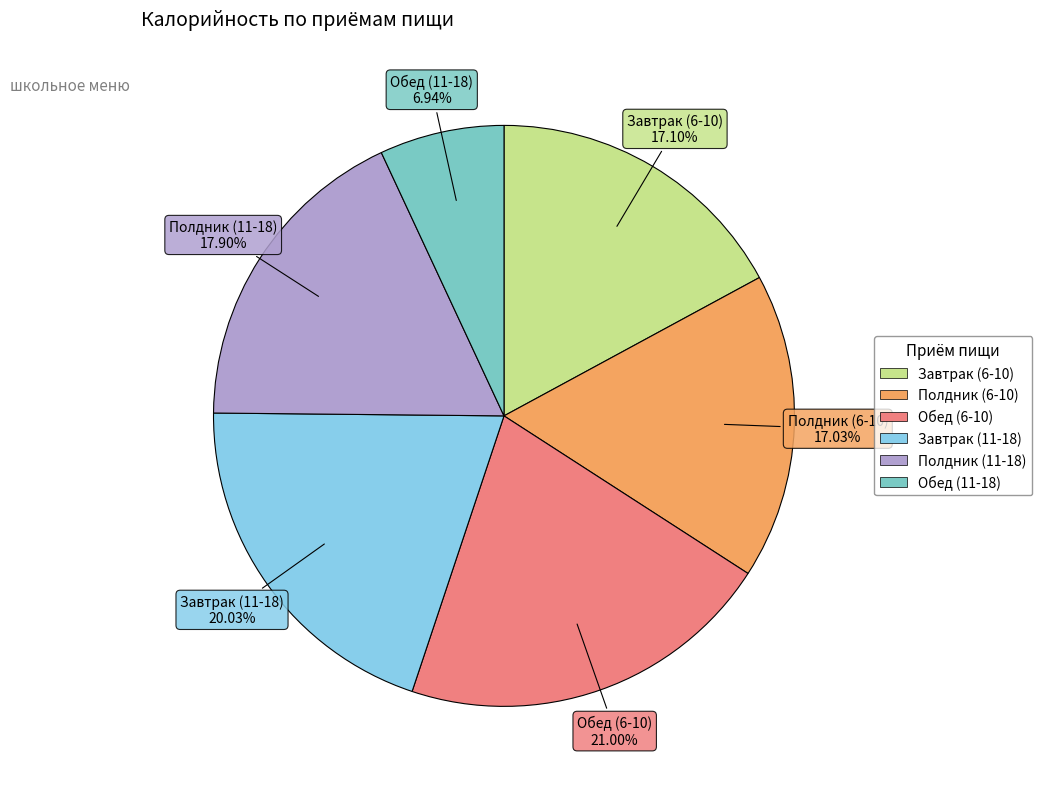

Which has a higher value, Обед (11-18) or Полдник (6-10)?

Полдник (6-10)